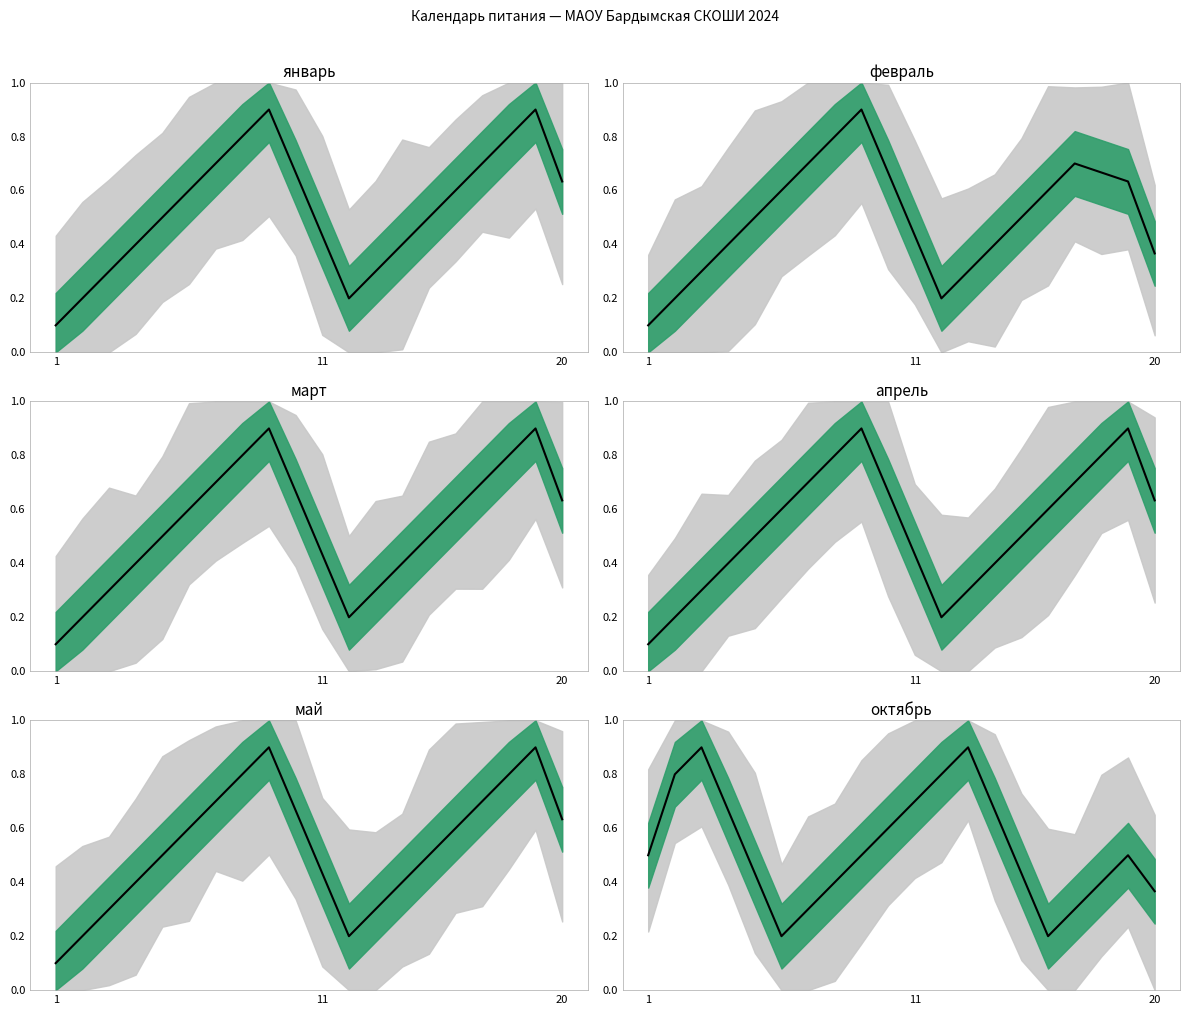

Where is the data nearest to the value 0?

5